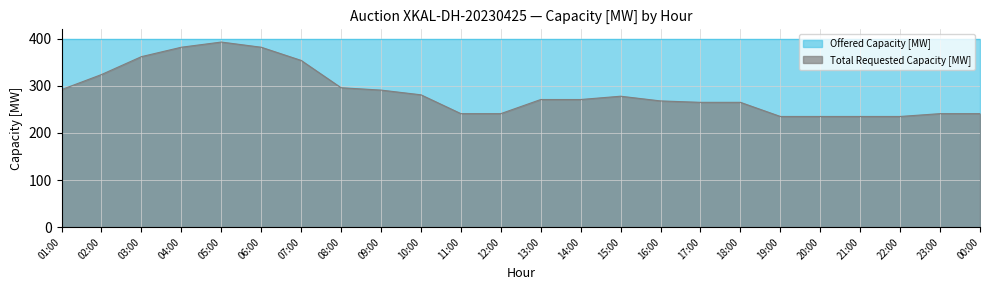

At which category does the data reach its first local peak?

05:00